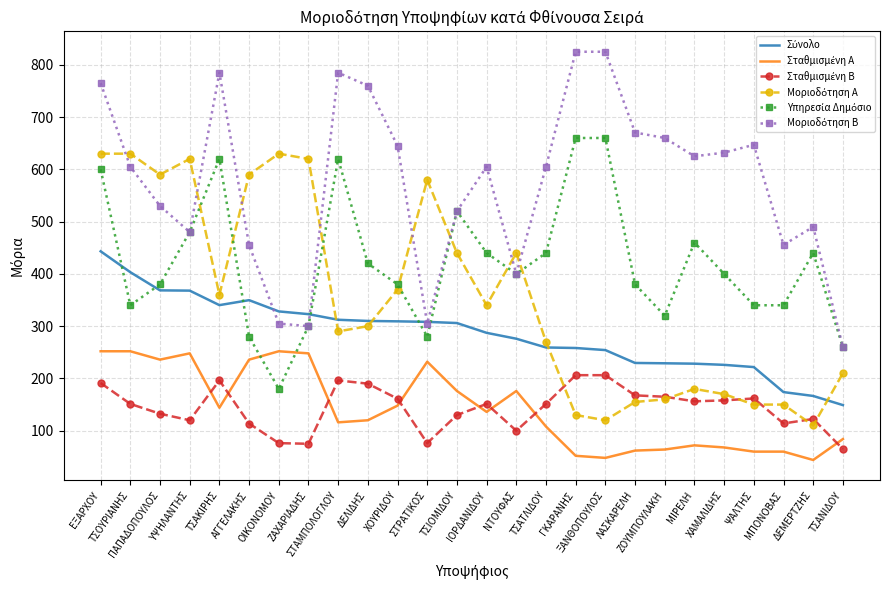

What is the maximum value shown in the chart?

825.0